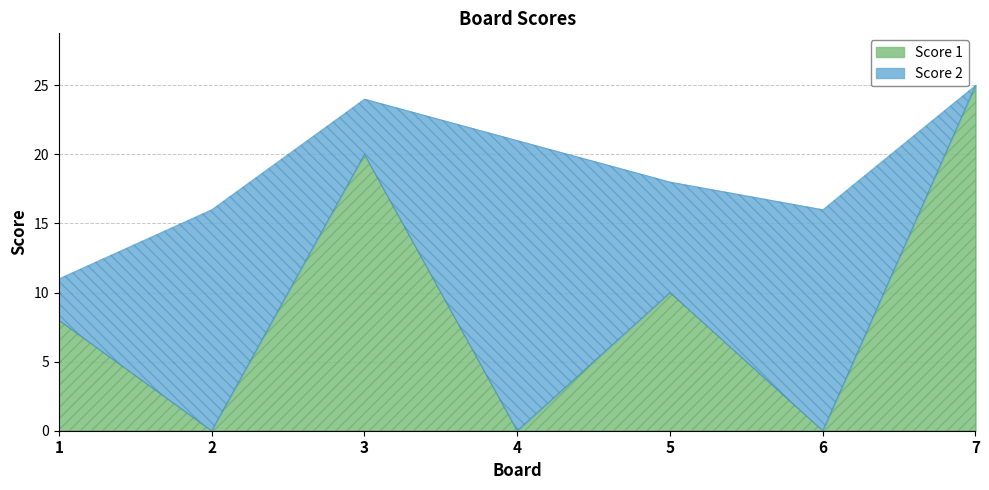

Does the chart have visible grid lines?

Yes